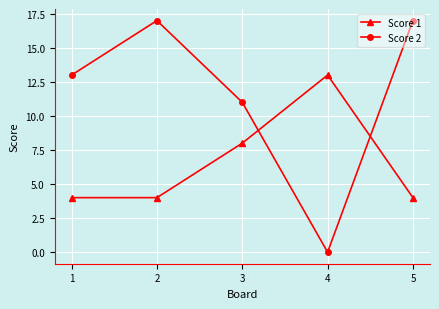

Read the Score 1 value at 1.

4